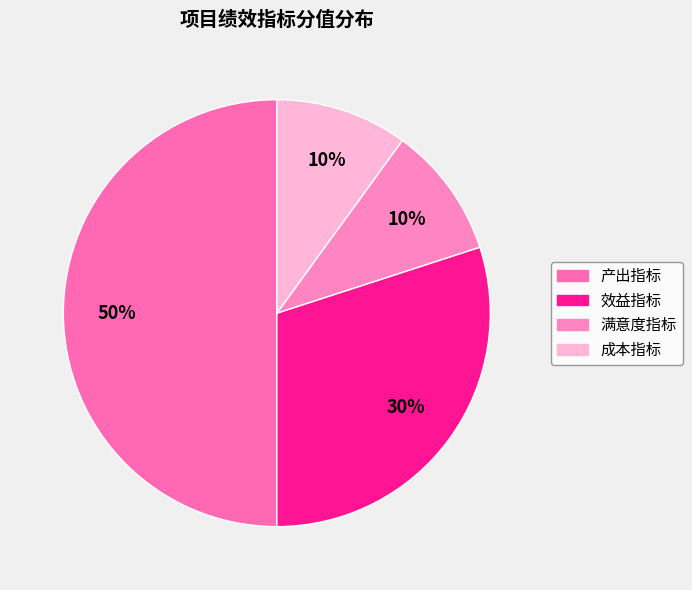

How many slices are in this pie chart?

4